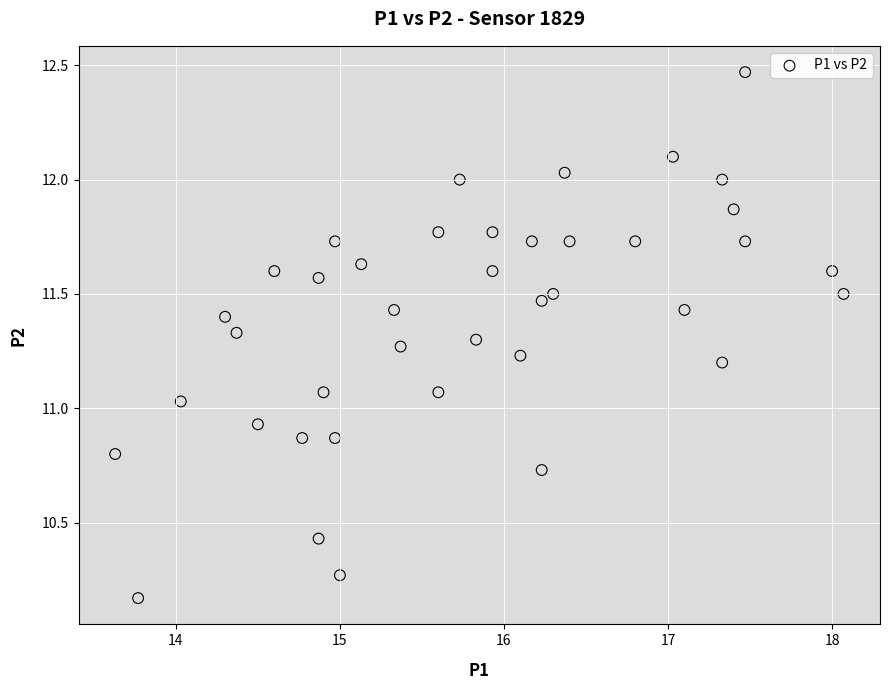

What is the range of X values (max minus min)?

4.4